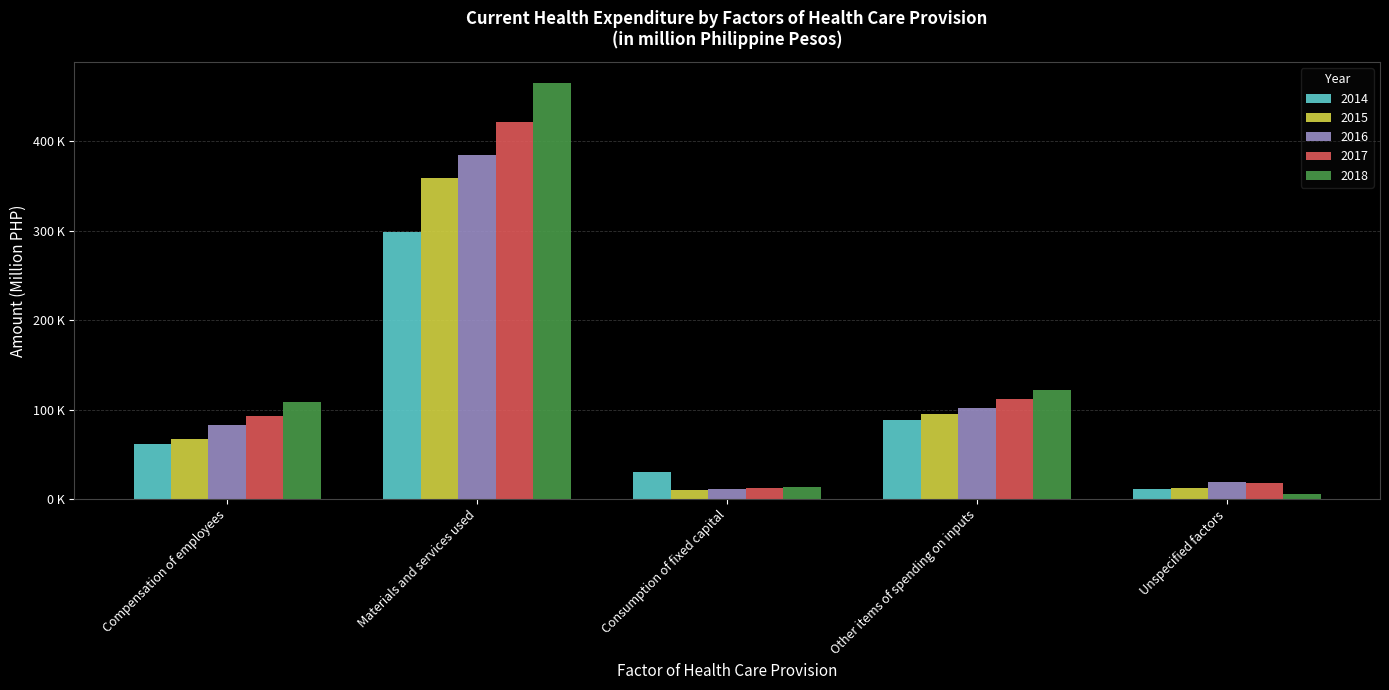

The value of 2018 at Consumption of fixed capital is 7992.4. True or false?

False